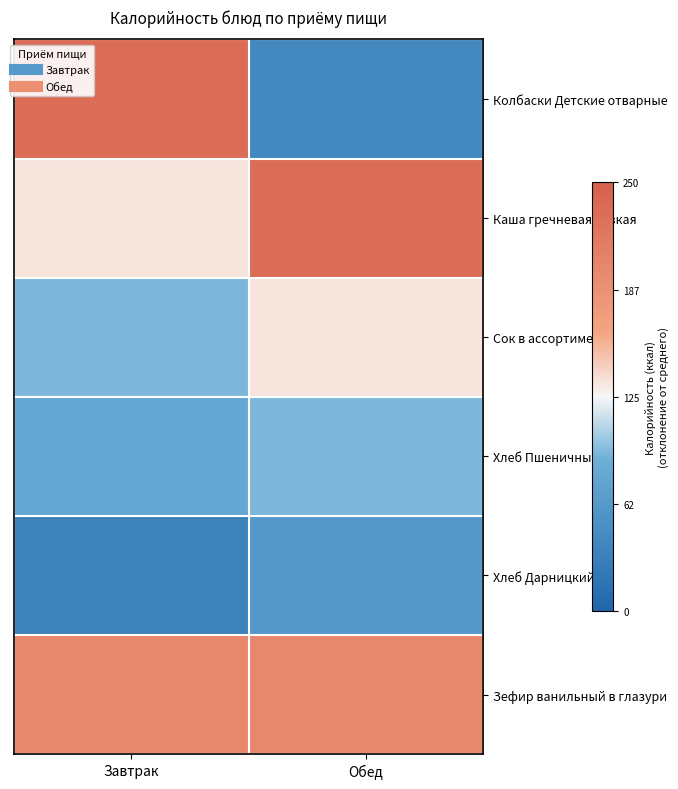

At which category is the sum across all series the highest?

Завтрак